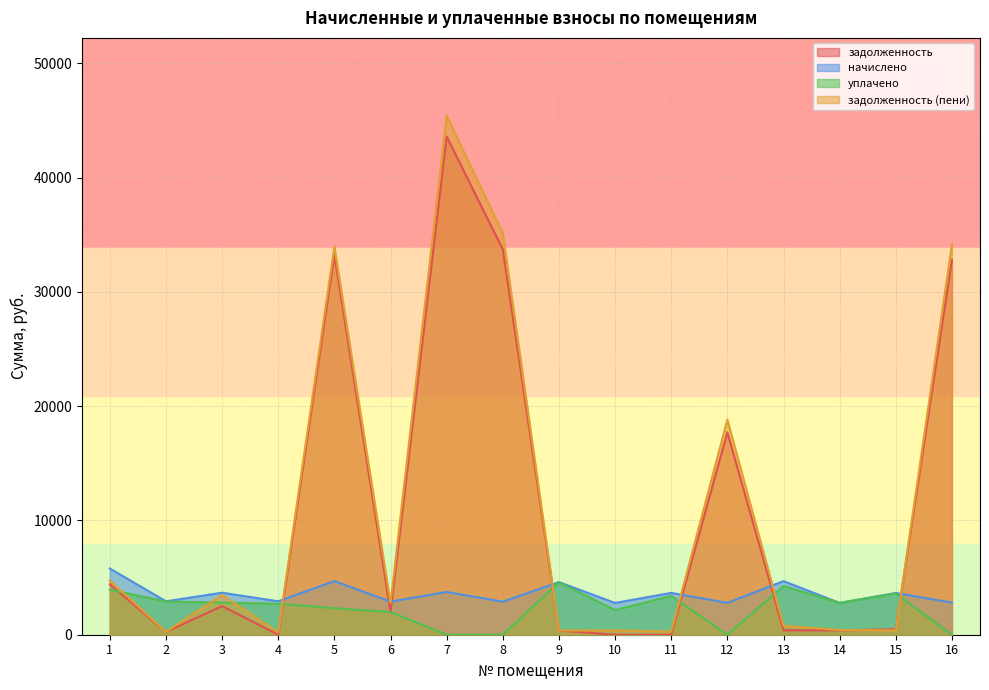

What are all the series names shown in the legend?

задолженность, начислено, уплачено, задолженность (пени)